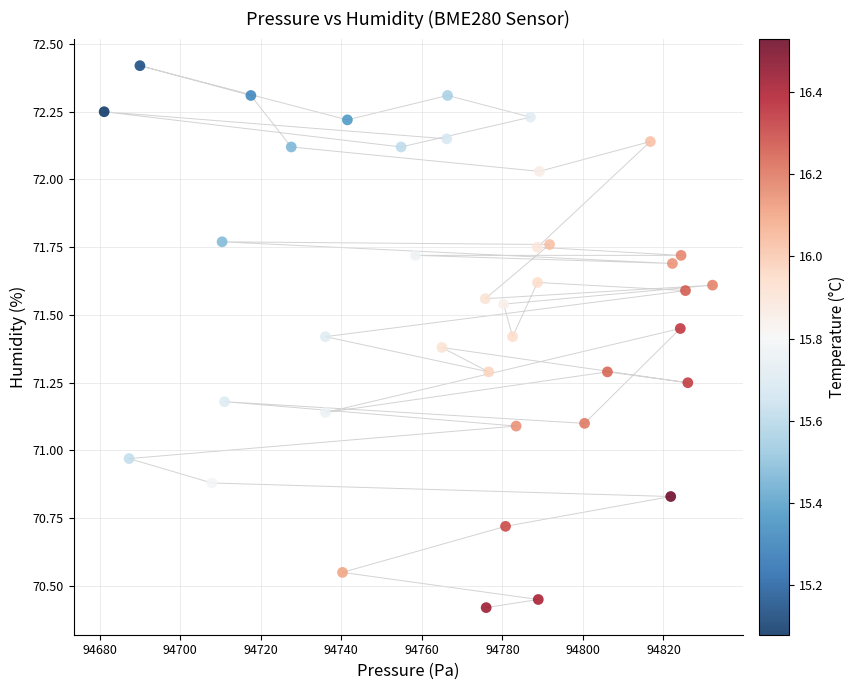

What is the range of X values (max minus min)?

151.1